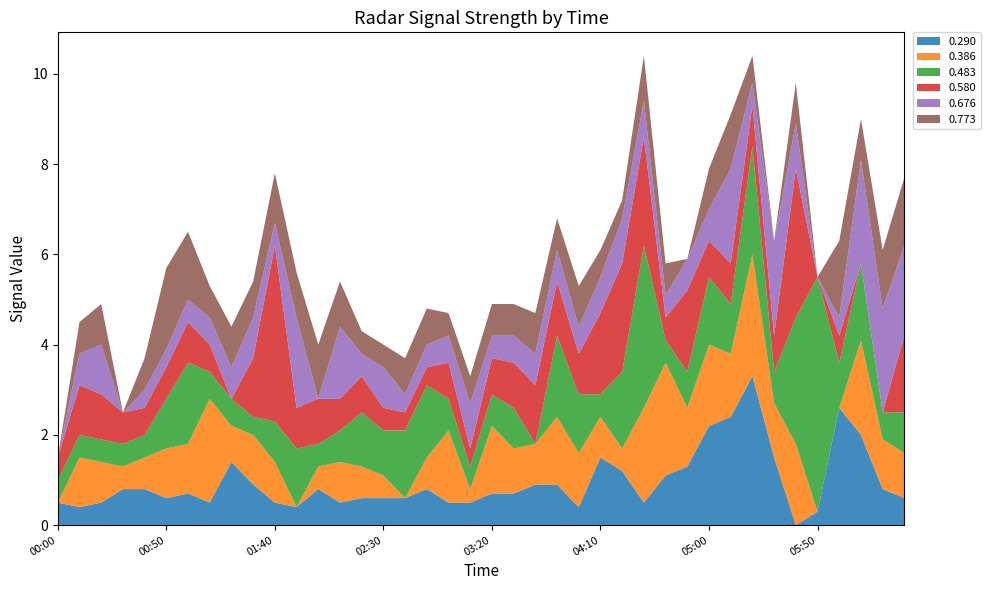

Reading left to right, what are all the values shown in this chart?

0.290: 1996/12/05 00:00=0.5	1996/12/05 00:10=0.4	1996/12/05 00:20=0.5	1996/12/05 00:30=0.8	1996/12/05 00:40=0.8	1996/12/05 00:50=0.6	1996/12/05 01:00=0.7	1996/12/05 01:10=0.5	1996/12/05 01:20=1.4	1996/12/05 01:30=0.9	1996/12/05 01:40=0.5	1996/12/05 01:50=0.4	1996/12/05 02:00=0.8	1996/12/05 02:10=0.5	1996/12/05 02:20=0.6	1996/12/05 02:30=0.6	1996/12/05 02:40=0.6	1996/12/05 02:50=0.8	1996/12/05 03:00=0.5	1996/12/05 03:10=0.5	1996/12/05 03:20=0.7	1996/12/05 03:30=0.7	1996/12/05 03:40=0.9	1996/12/05 03:50=0.9	1996/12/05 04:00=0.4	1996/12/05 04:10=1.5	1996/12/05 04:20=1.2	1996/12/05 04:30=0.5	1996/12/05 04:40=1.1	1996/12/05 04:50=1.3	1996/12/05 05:00=2.2	1996/12/05 05:10=2.4	1996/12/05 05:20=3.3	1996/12/05 05:30=1.5	1996/12/05 05:40=0.0	1996/12/05 05:50=0.3	1996/12/05 06:00=2.6	1996/12/05 06:10=2.0	1996/12/05 06:20=0.8	1996/12/05 06:30=0.6
0.386: 1996/12/05 00:00=0.0	1996/12/05 00:10=1.1	1996/12/05 00:20=0.9	1996/12/05 00:30=0.5	1996/12/05 00:40=0.7	1996/12/05 00:50=1.1	1996/12/05 01:00=1.1	1996/12/05 01:10=2.3	1996/12/05 01:20=0.8	1996/12/05 01:30=1.1	1996/12/05 01:40=0.9	1996/12/05 01:50=0.0	1996/12/05 02:00=0.5	1996/12/05 02:10=0.9	1996/12/05 02:20=0.7	1996/12/05 02:30=0.5	1996/12/05 02:40=0.0	1996/12/05 02:50=0.7	1996/12/05 03:00=1.6	1996/12/05 03:10=0.3	1996/12/05 03:20=1.5	1996/12/05 03:30=1.0	1996/12/05 03:40=0.9	1996/12/05 03:50=1.5	1996/12/05 04:00=1.2	1996/12/05 04:10=0.9	1996/12/05 04:20=0.5	1996/12/05 04:30=2.1	1996/12/05 04:40=2.5	1996/12/05 04:50=1.3	1996/12/05 05:00=1.8	1996/12/05 05:10=1.4	1996/12/05 05:20=2.7	1996/12/05 05:30=1.2	1996/12/05 05:40=1.8	1996/12/05 05:50=0.0	1996/12/05 06:00=0.0	1996/12/05 06:10=2.1	1996/12/05 06:20=1.1	1996/12/05 06:30=1.0
0.483: 1996/12/05 00:00=0.5	1996/12/05 00:10=0.5	1996/12/05 00:20=0.5	1996/12/05 00:30=0.5	1996/12/05 00:40=0.5	1996/12/05 00:50=1.1	1996/12/05 01:00=1.8	1996/12/05 01:10=0.6	1996/12/05 01:20=0.6	1996/12/05 01:30=0.4	1996/12/05 01:40=0.9	1996/12/05 01:50=1.3	1996/12/05 02:00=0.5	1996/12/05 02:10=0.7	1996/12/05 02:20=1.2	1996/12/05 02:30=1.0	1996/12/05 02:40=1.5	1996/12/05 02:50=1.6	1996/12/05 03:00=0.7	1996/12/05 03:10=0.5	1996/12/05 03:20=0.7	1996/12/05 03:30=0.9	1996/12/05 03:40=0.0	1996/12/05 03:50=1.8	1996/12/05 04:00=1.3	1996/12/05 04:10=0.5	1996/12/05 04:20=1.7	1996/12/05 04:30=3.6	1996/12/05 04:40=0.5	1996/12/05 04:50=0.8	1996/12/05 05:00=1.5	1996/12/05 05:10=1.1	1996/12/05 05:20=2.4	1996/12/05 05:30=0.7	1996/12/05 05:40=2.8	1996/12/05 05:50=5.2	1996/12/05 06:00=1.0	1996/12/05 06:10=1.7	1996/12/05 06:20=0.6	1996/12/05 06:30=0.9
0.580: 1996/12/05 00:00=0.5	1996/12/05 00:10=1.1	1996/12/05 00:20=1.0	1996/12/05 00:30=0.7	1996/12/05 00:40=0.6	1996/12/05 00:50=0.7	1996/12/05 01:00=0.9	1996/12/05 01:10=0.6	1996/12/05 01:20=0.0	1996/12/05 01:30=1.3	1996/12/05 01:40=3.9	1996/12/05 01:50=0.9	1996/12/05 02:00=1.0	1996/12/05 02:10=0.7	1996/12/05 02:20=0.8	1996/12/05 02:30=0.5	1996/12/05 02:40=0.4	1996/12/05 02:50=0.4	1996/12/05 03:00=0.8	1996/12/05 03:10=0.4	1996/12/05 03:20=0.8	1996/12/05 03:30=1.0	1996/12/05 03:40=1.3	1996/12/05 03:50=1.2	1996/12/05 04:00=0.9	1996/12/05 04:10=1.8	1996/12/05 04:20=2.4	1996/12/05 04:30=2.4	1996/12/05 04:40=0.5	1996/12/05 04:50=1.8	1996/12/05 05:00=0.8	1996/12/05 05:10=0.9	1996/12/05 05:20=0.9	1996/12/05 05:30=0.8	1996/12/05 05:40=3.3	1996/12/05 05:50=0.0	1996/12/05 06:00=0.6	1996/12/05 06:10=0.0	1996/12/05 06:20=0.0	1996/12/05 06:30=1.7
0.676: 1996/12/05 00:00=0.0	1996/12/05 00:10=0.7	1996/12/05 00:20=1.1	1996/12/05 00:30=0.0	1996/12/05 00:40=0.4	1996/12/05 00:50=0.4	1996/12/05 01:00=0.5	1996/12/05 01:10=0.6	1996/12/05 01:20=0.7	1996/12/05 01:30=0.9	1996/12/05 01:40=0.5	1996/12/05 01:50=2.0	1996/12/05 02:00=0.0	1996/12/05 02:10=1.6	1996/12/05 02:20=0.5	1996/12/05 02:30=0.9	1996/12/05 02:40=0.4	1996/12/05 02:50=0.5	1996/12/05 03:00=0.6	1996/12/05 03:10=1.0	1996/12/05 03:20=0.5	1996/12/05 03:30=0.6	1996/12/05 03:40=0.7	1996/12/05 03:50=0.7	1996/12/05 04:00=0.6	1996/12/05 04:10=0.8	1996/12/05 04:20=1.0	1996/12/05 04:30=0.8	1996/12/05 04:40=0.5	1996/12/05 04:50=0.7	1996/12/05 05:00=0.7	1996/12/05 05:10=2.1	1996/12/05 05:20=0.5	1996/12/05 05:30=2.1	1996/12/05 05:40=1.0	1996/12/05 05:50=0.0	1996/12/05 06:00=0.4	1996/12/05 06:10=2.3	1996/12/05 06:20=2.3	1996/12/05 06:30=2.0
0.773: 1996/12/05 00:00=0.0	1996/12/05 00:10=0.7	1996/12/05 00:20=0.9	1996/12/05 00:30=0.0	1996/12/05 00:40=0.7	1996/12/05 00:50=1.8	1996/12/05 01:00=1.5	1996/12/05 01:10=0.7	1996/12/05 01:20=0.9	1996/12/05 01:30=0.8	1996/12/05 01:40=1.1	1996/12/05 01:50=1.0	1996/12/05 02:00=1.2	1996/12/05 02:10=1.0	1996/12/05 02:20=0.5	1996/12/05 02:30=0.5	1996/12/05 02:40=0.8	1996/12/05 02:50=0.8	1996/12/05 03:00=0.5	1996/12/05 03:10=0.6	1996/12/05 03:20=0.7	1996/12/05 03:30=0.7	1996/12/05 03:40=0.9	1996/12/05 03:50=0.7	1996/12/05 04:00=0.9	1996/12/05 04:10=0.6	1996/12/05 04:20=0.4	1996/12/05 04:30=1.0	1996/12/05 04:40=0.7	1996/12/05 04:50=0.0	1996/12/05 05:00=0.9	1996/12/05 05:10=1.2	1996/12/05 05:20=0.6	1996/12/05 05:30=0.0	1996/12/05 05:40=0.9	1996/12/05 05:50=0.0	1996/12/05 06:00=1.7	1996/12/05 06:10=0.9	1996/12/05 06:20=1.3	1996/12/05 06:30=1.5